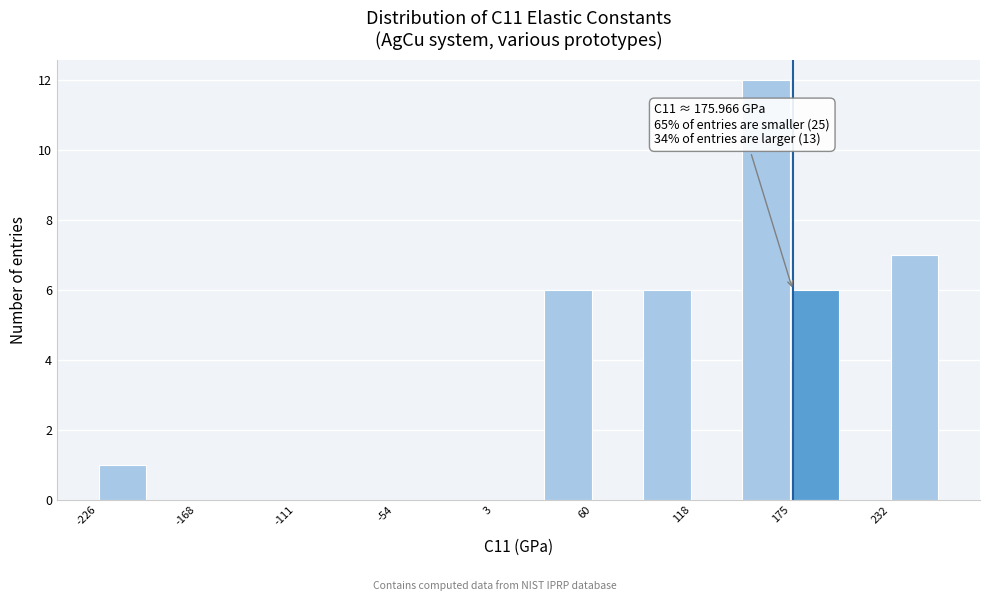

Read against the x-axis, roughly where is the centre of the tallest bar?

160